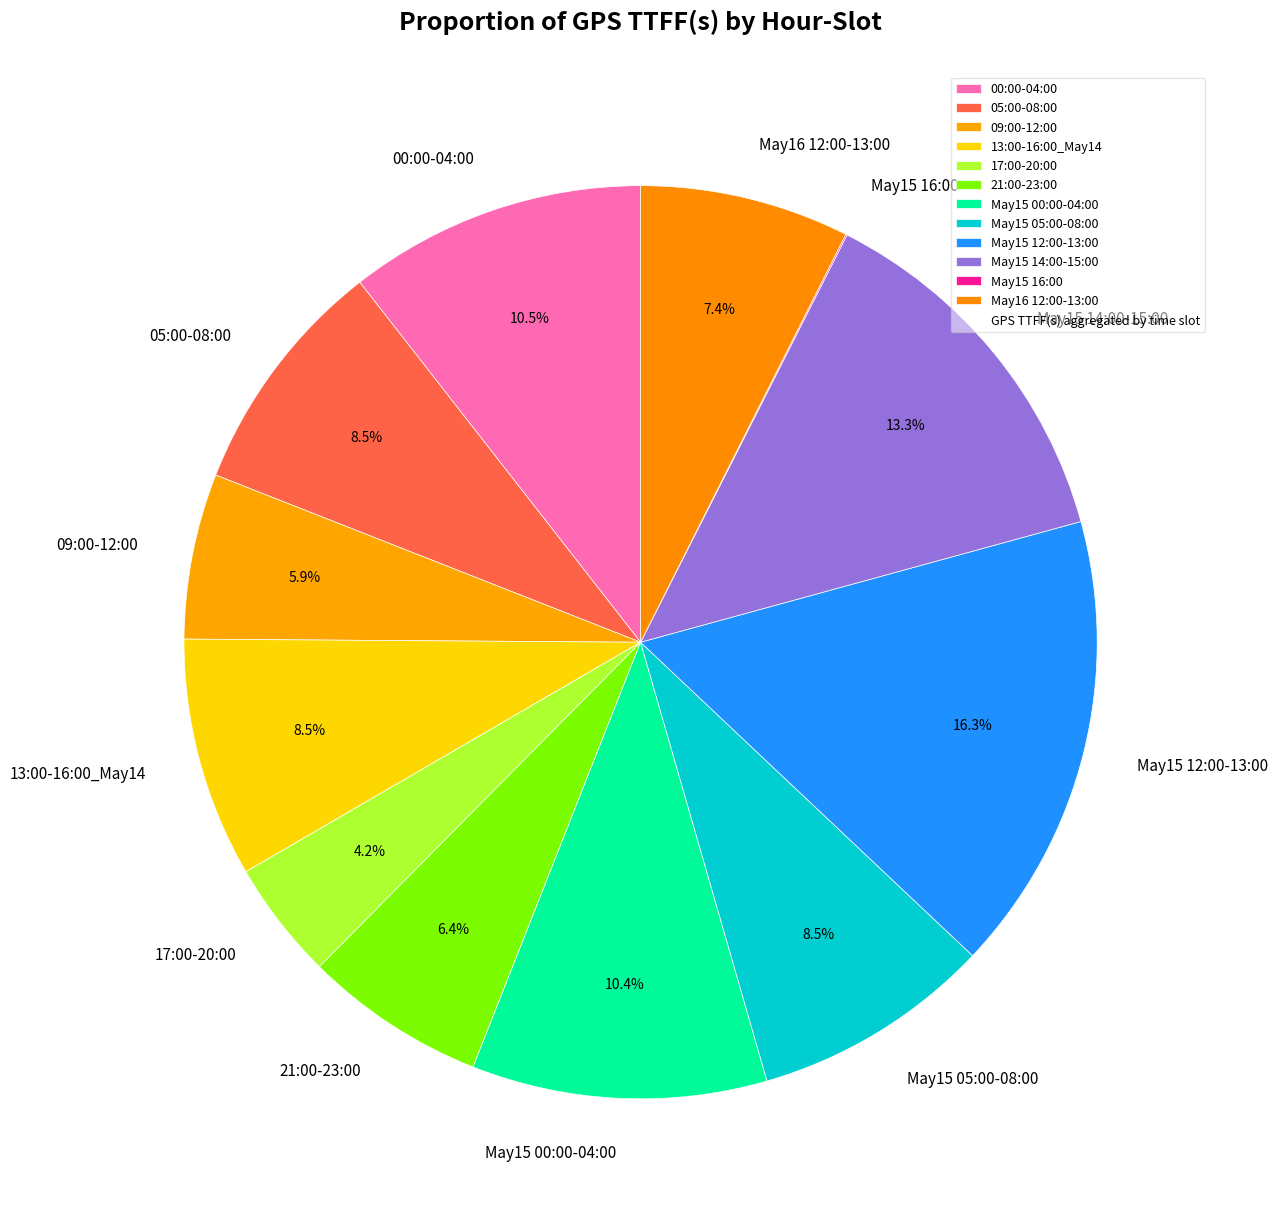

What is the largest slice in the pie chart?

May15 12:00-13:00